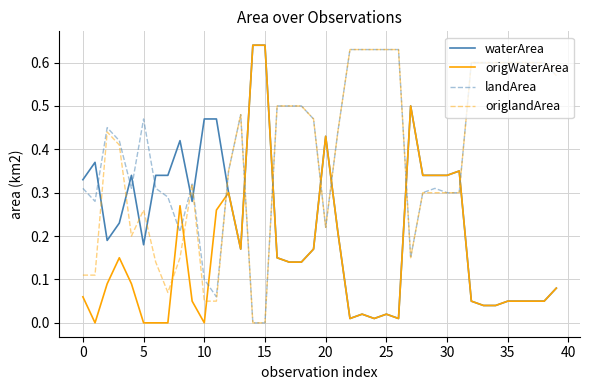

Which series has the largest total across all categories?

landArea